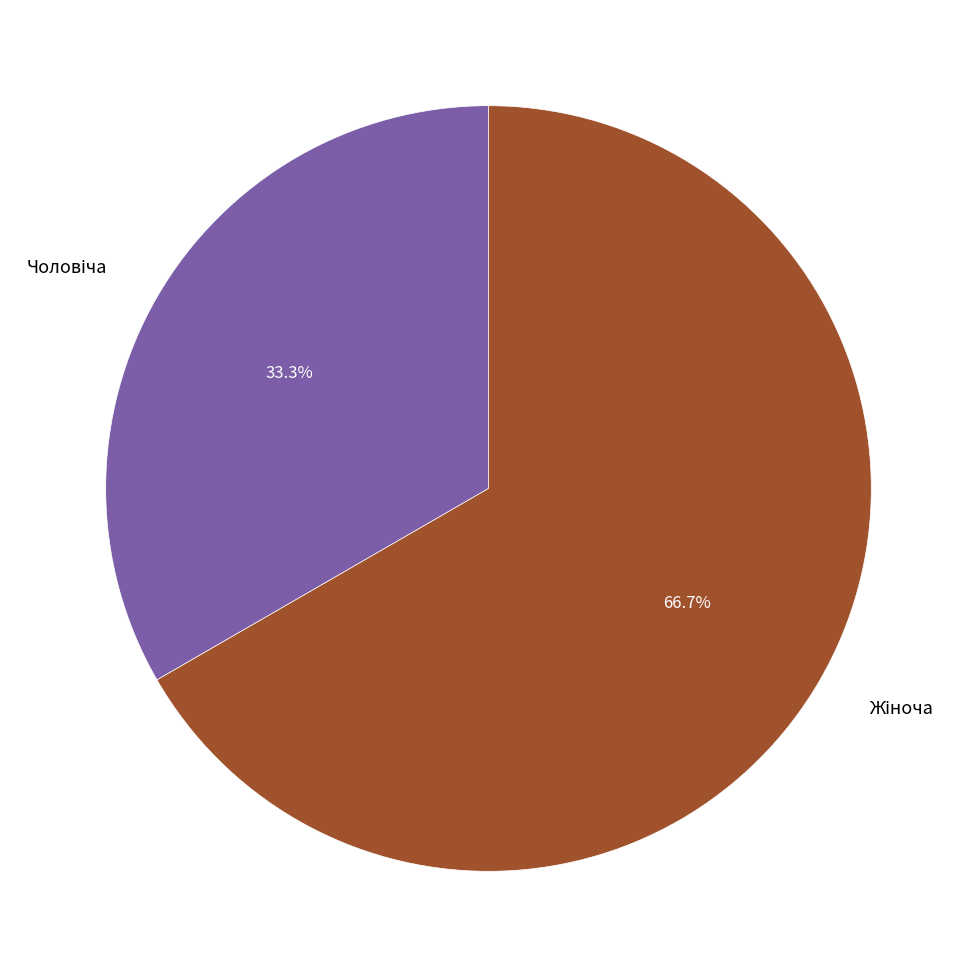

Does any single category account for the majority?

Yes